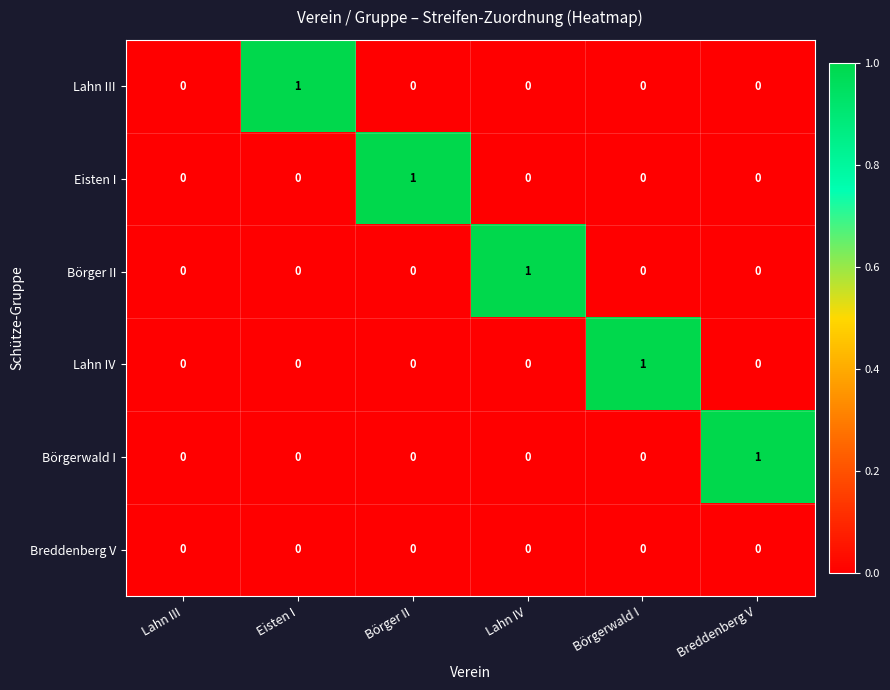

Is it true that Breddenberg V equals 0 at Breddenberg V?

True